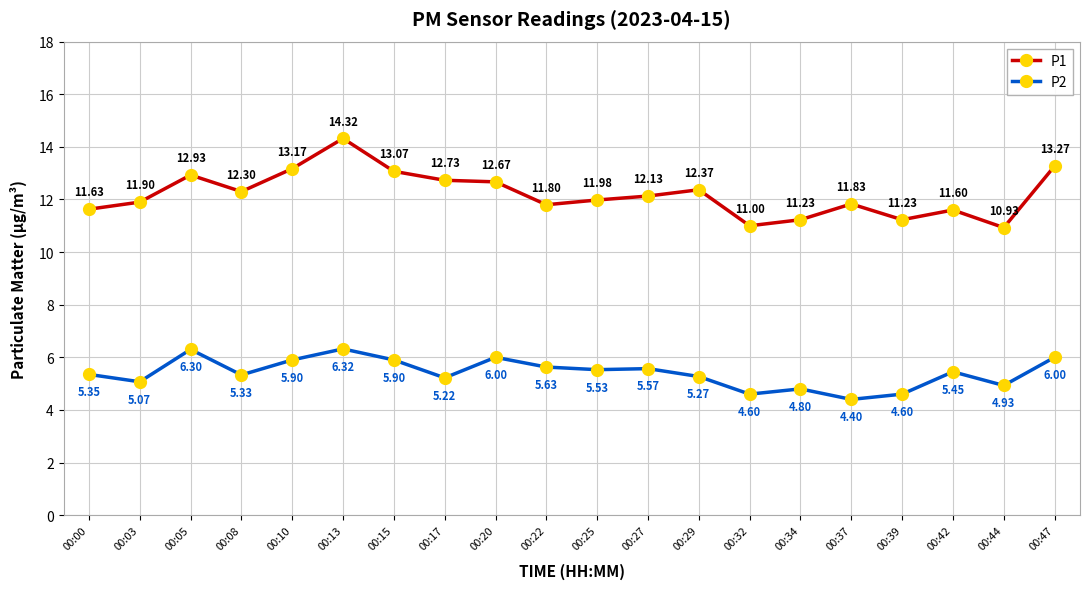

Is it true that P2 equals 7.1 at 00:39?

False